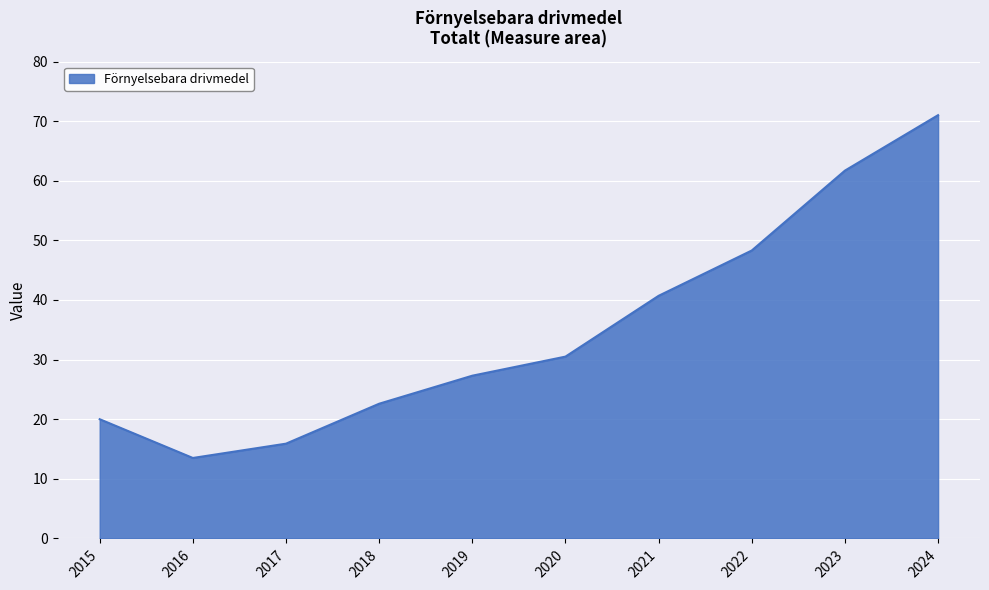

What is the difference between the maximum and minimum values?

57.5